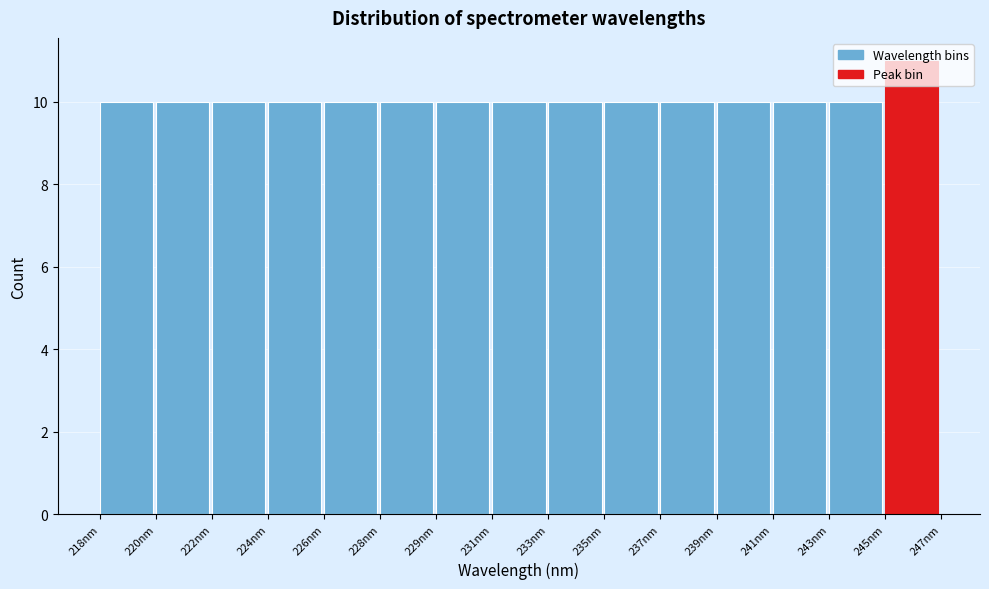

Is it true that the value at 228nm is 10?

True